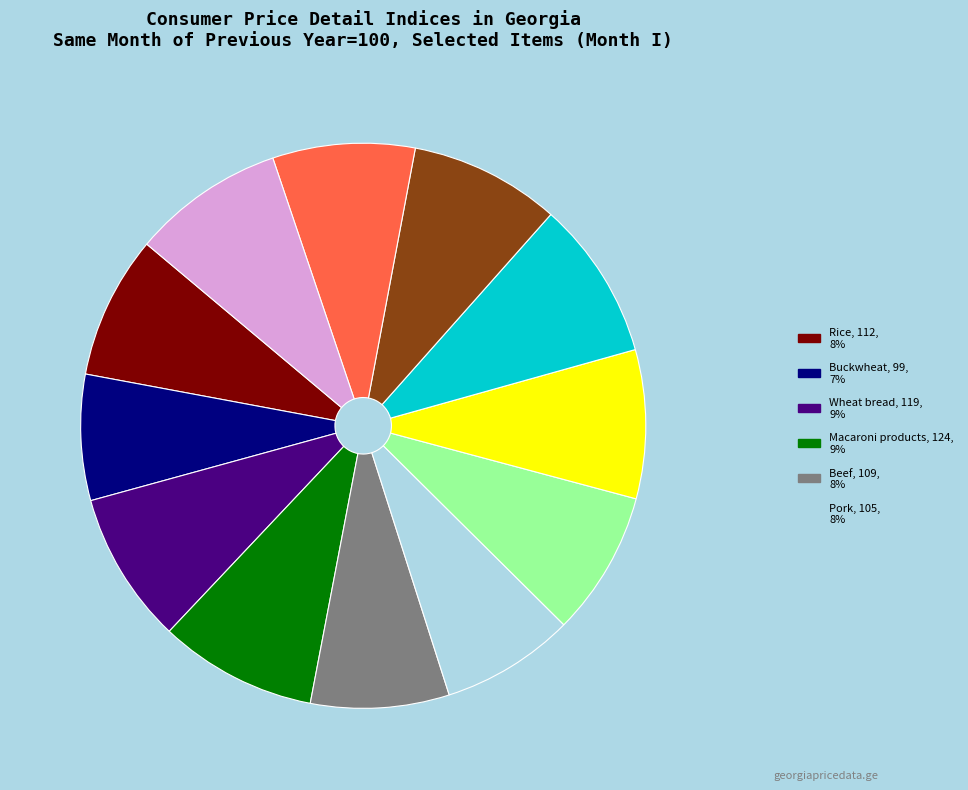

Is there any slice that represents more than half of the pie?

No